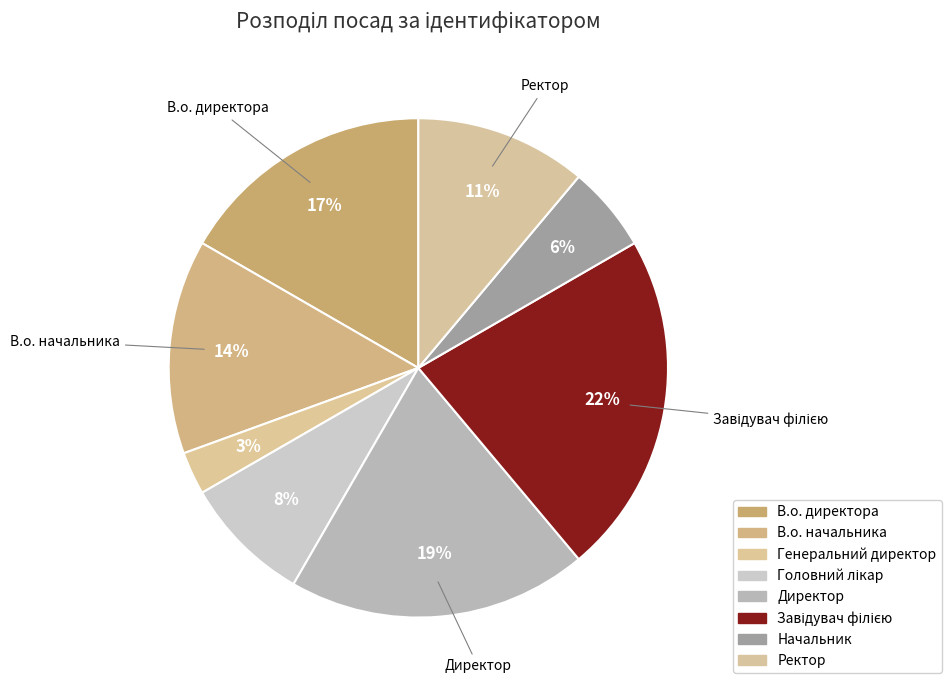

How many slices are in this pie chart?

8